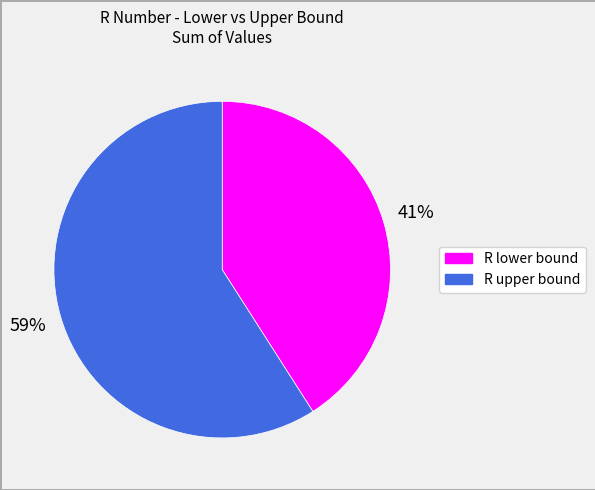

The R lower bound slice represents 30% of the pie. True or false?

False